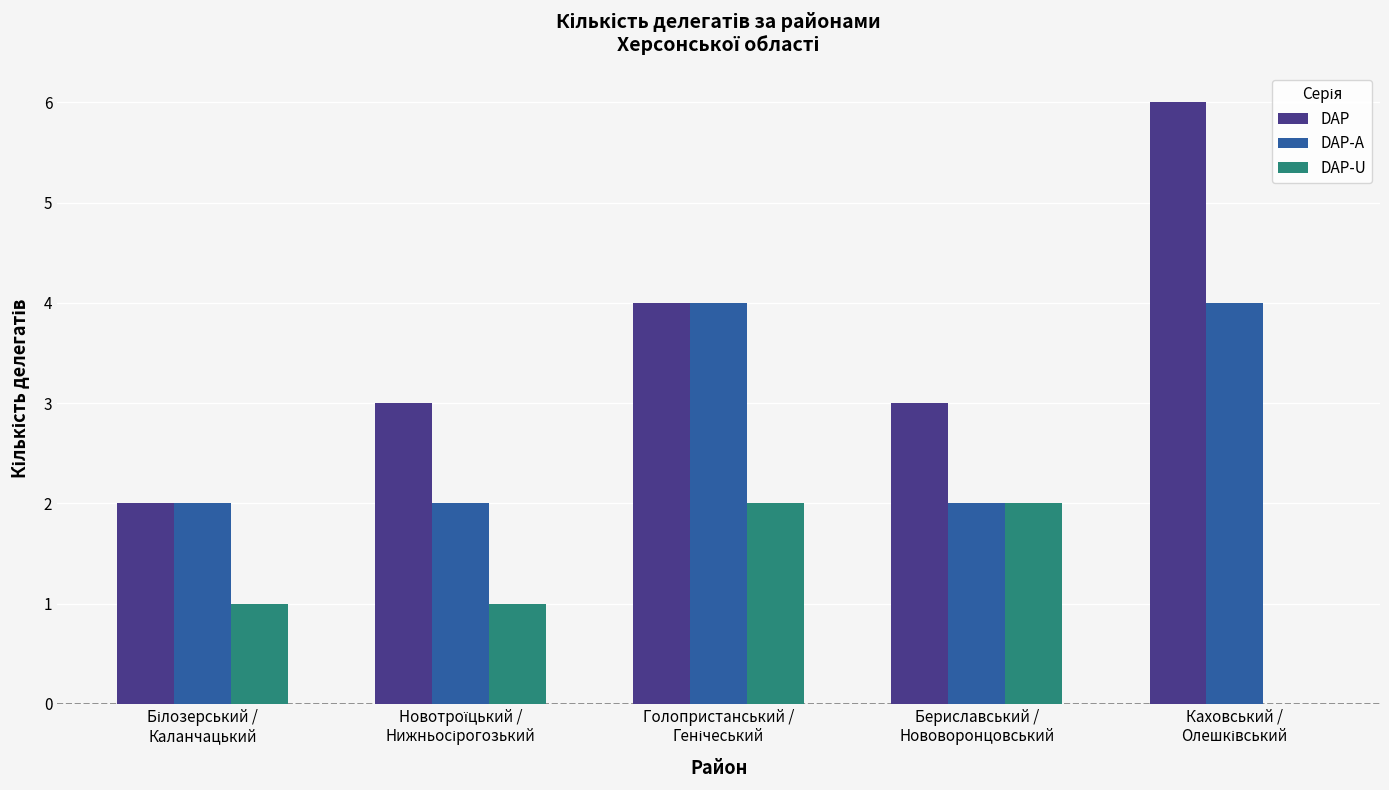

Which series has the largest total across all categories?

DAP